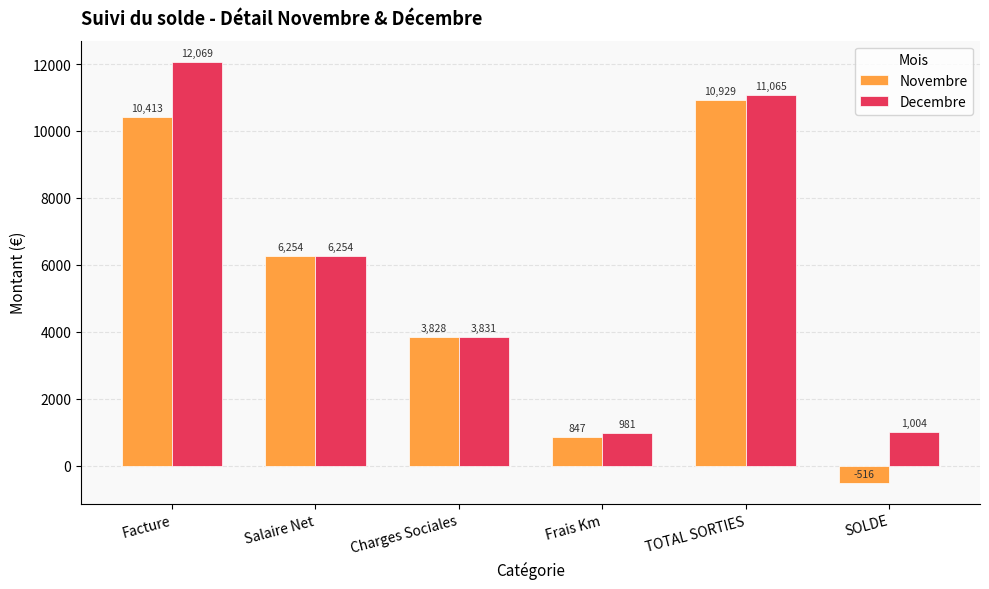

The value of Novembre at Frais Km is 252.7. True or false?

False